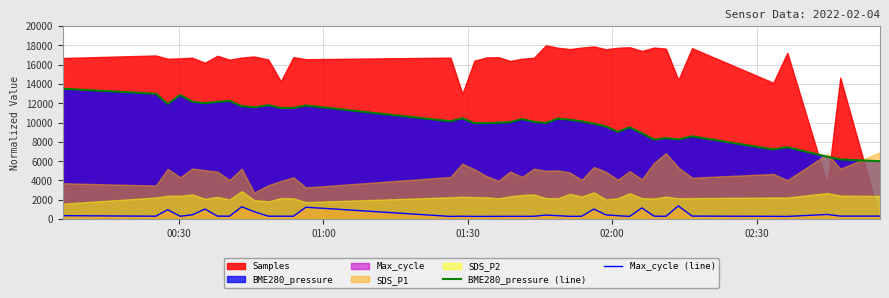

Reading right to left, list all the values displayed in this chart.

BME280_pressure (line): 6000.0	6178.1	6463.9	7441.6	7215.0	8573.4	8239.5	8394.0	8239.5	8906.0	9503.0	9037.8	9598.3	9884.1	10122.7	10287.6	10406.9	9954.9	10074.2	10360.1	10038.2	9977.7	9930.9	9942.9	10443.3	10133.5	11765.7	11516.3	11515.0	11801.7	11575.1	11705.2	12241.6	12145.1	12001.7	12169.5	12846.8	11929.2	12987.6	13500.0
Max_cycle (line): 312.0	312.0	482.0	280.0	290.0	312.0	1362.0	288.0	310.0	1162.0	280.0	352.0	446.0	1042.0	298.0	288.0	358.0	420.0	296.0	288.0	290.0	288.0	282.0	280.0	300.0	280.0	1232.0	296.0	304.0	302.0	770.0	1280.0	302.0	310.0	1042.0	444.0	296.0	972.0	302.0	358.0